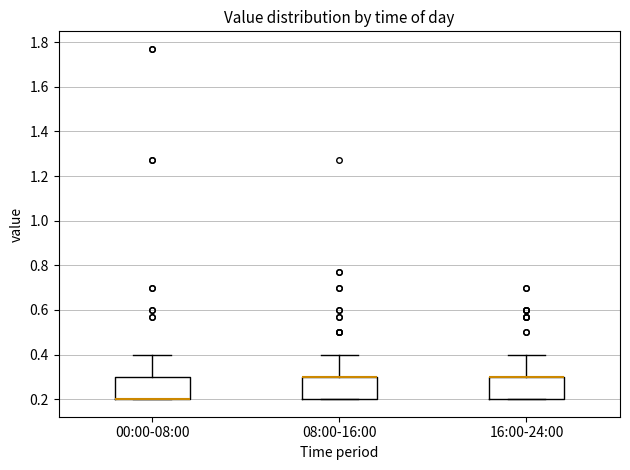

Reading left to right, read every box against the y-axis: the position of its median line, the range the box covers, and the ends of its whiskers. The values are not printed on the chart, so give them approximately, as read against the axis.

00:00-08:00: median 0.2 (drawn on the box's lower edge), box 0.2 to 0.3, whiskers 0.2 to 0.4
08:00-16:00: median 0.3 (drawn on the box's upper edge), box 0.2 to 0.3, whiskers 0.2 to 0.4
16:00-24:00: median 0.3 (drawn on the box's upper edge), box 0.2 to 0.3, whiskers 0.2 to 0.4